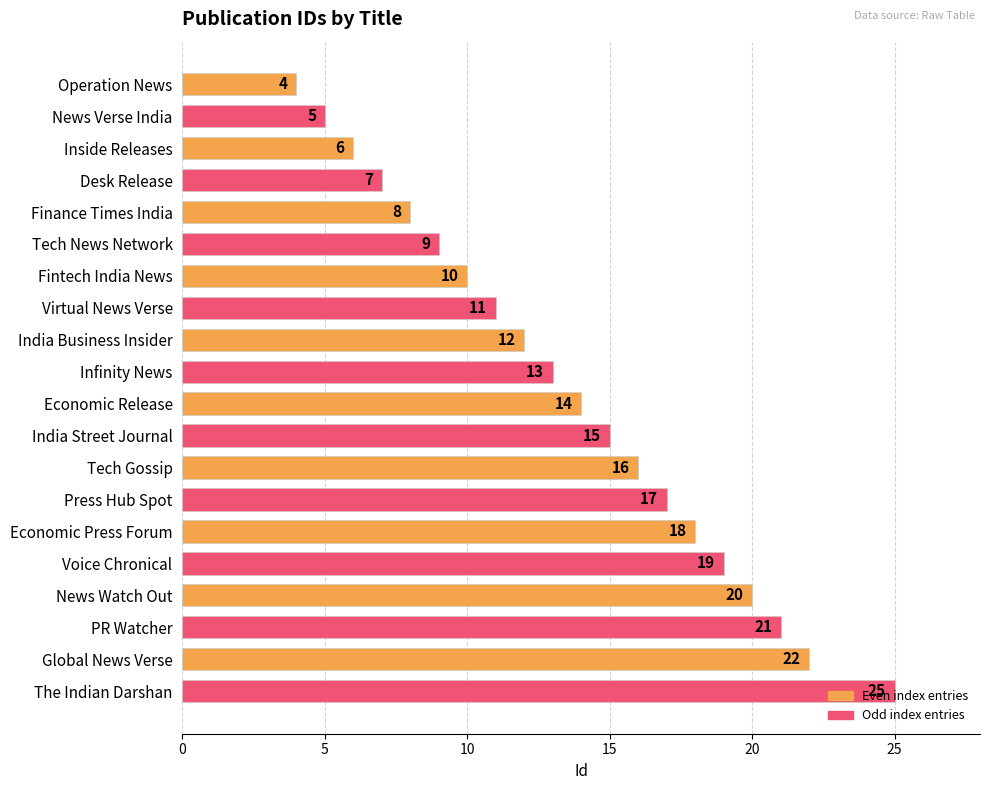

What is the sum of all values?

272